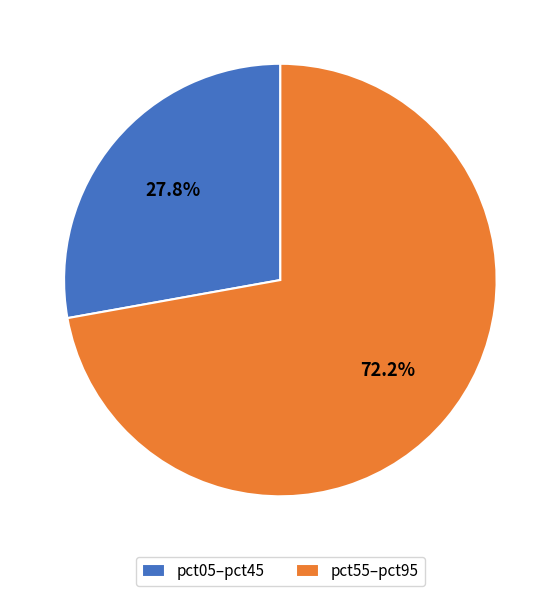

Which slice is the largest?

pct55–pct95